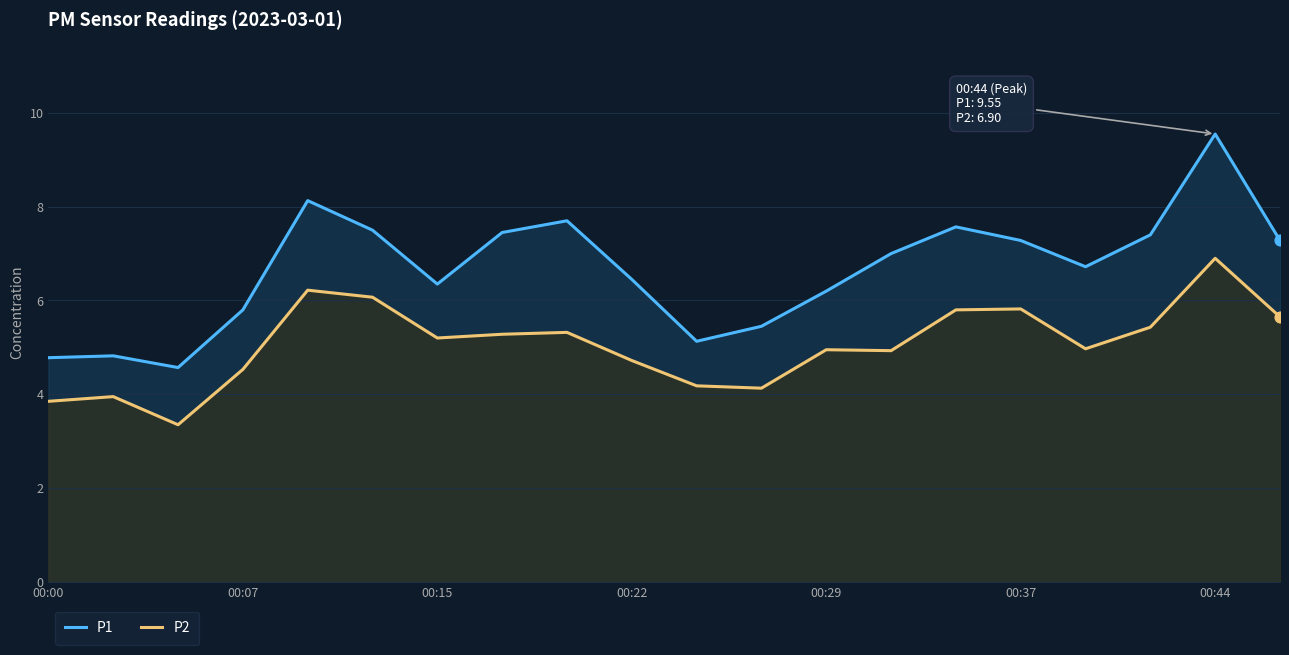

Which series reaches the minimum Y coordinate?

P2